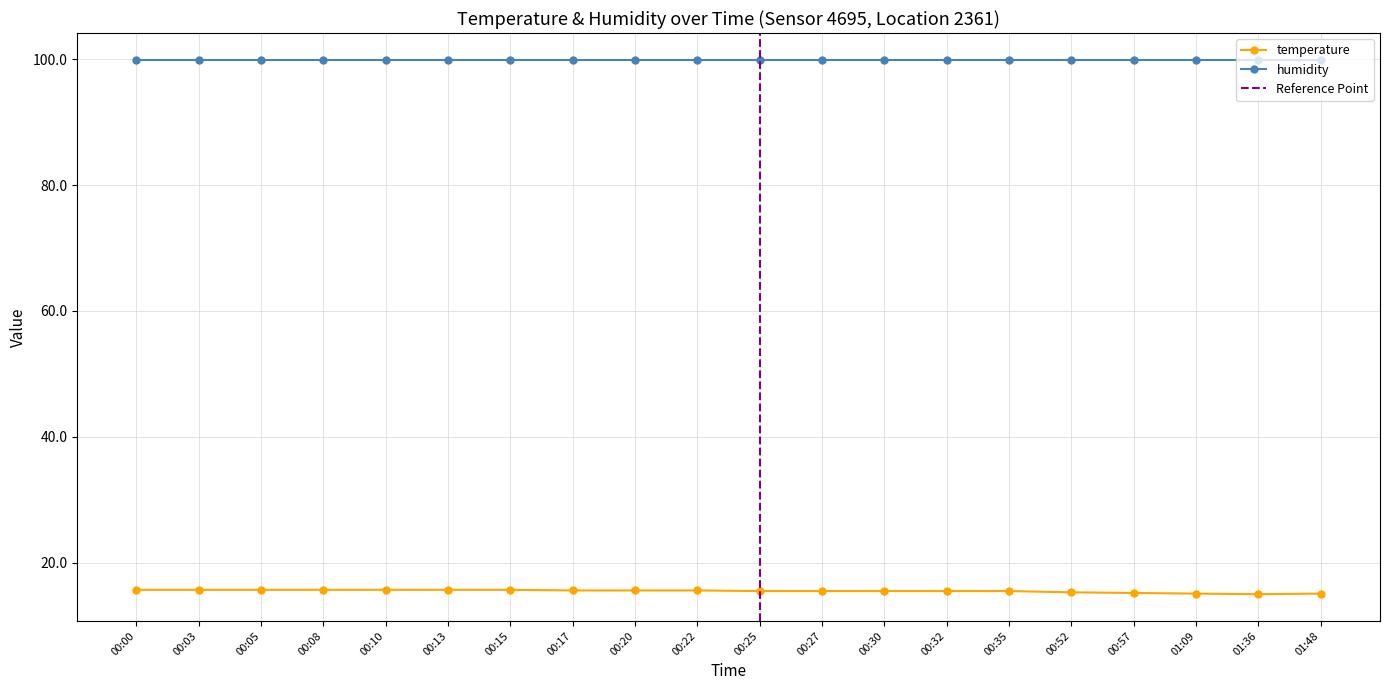

True or false: the data shows 15.6 at 00:17.

True